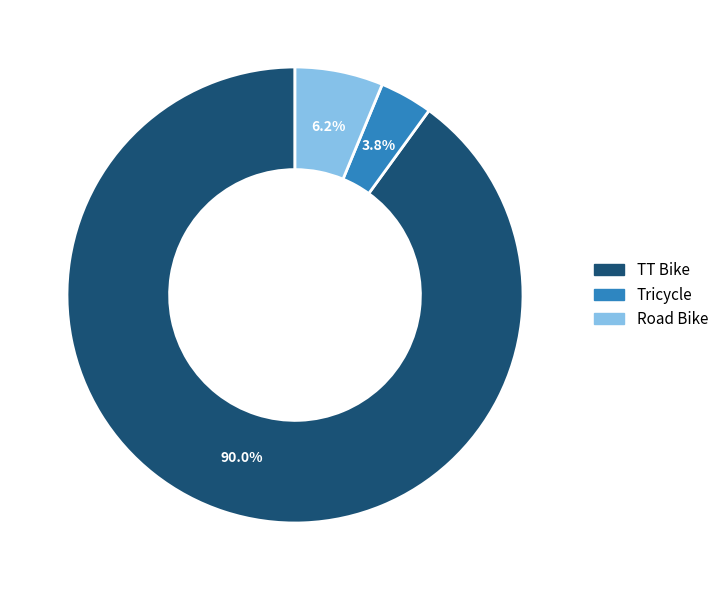

What is the majority slice?

TT Bike